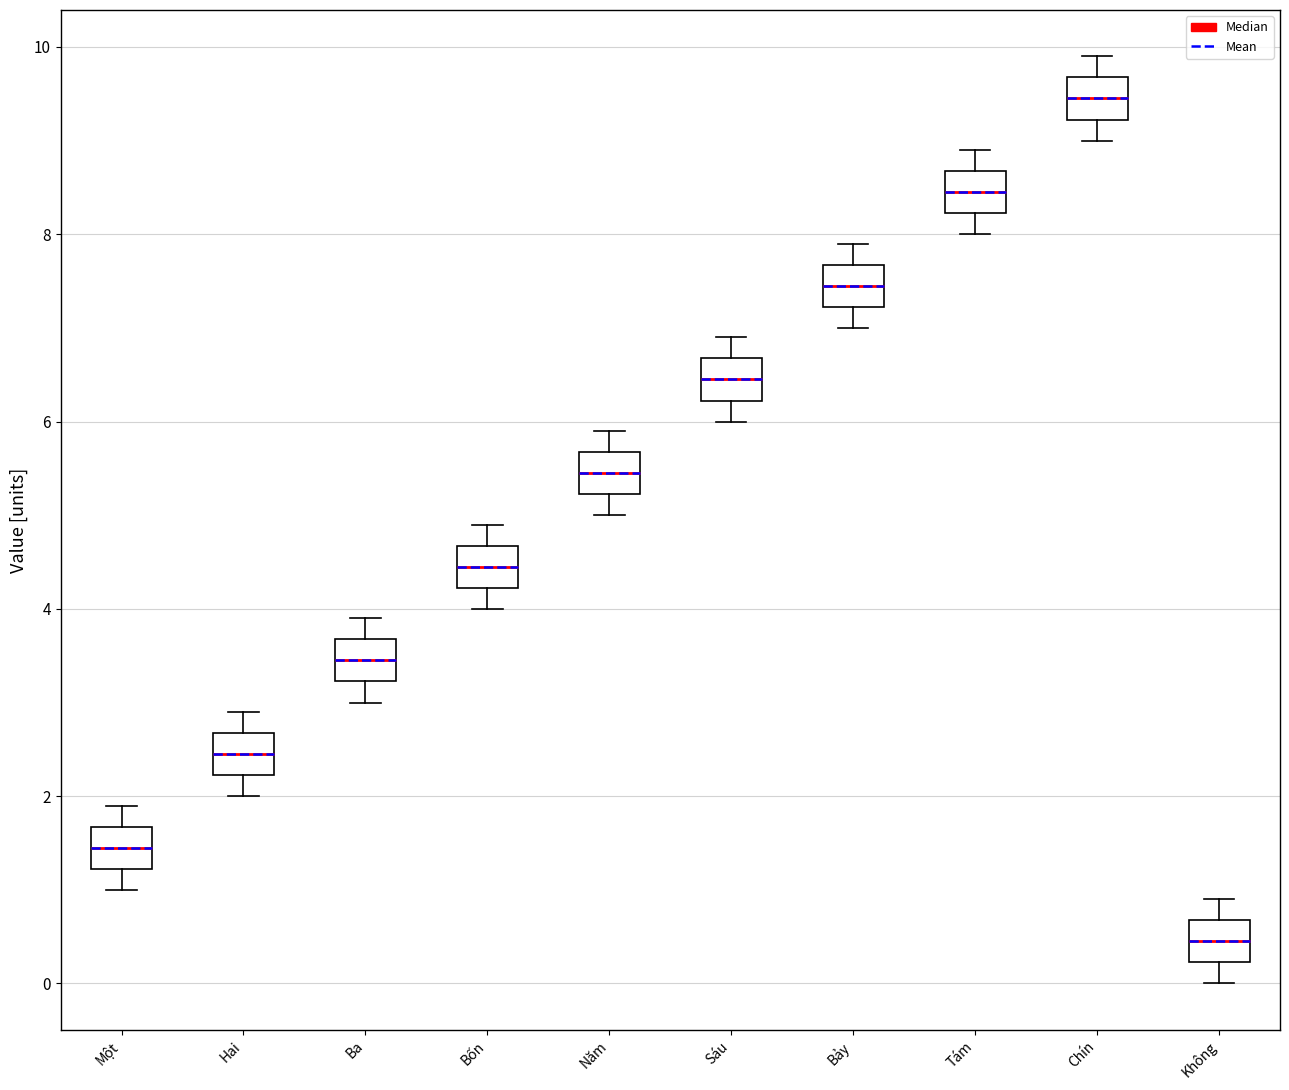

Reading left to right, read every box against the y-axis: the position of its median line, the range the box covers, and the ends of its whiskers. The values are not printed on the chart, so give them approximately, as read against the axis.

Một: median 1.4, box 1.2 to 1.6, whiskers 1.0 to 2.0
Hai: median 2.4, box 2.2 to 2.6, whiskers 2.0 to 3.0
Ba: median 3.4, box 3.2 to 3.6, whiskers 3.0 to 4.0
Bốn: median 4.4, box 4.2 to 4.6, whiskers 4.0 to 5.0
Năm: median 5.4, box 5.2 to 5.6, whiskers 5.0 to 6.0
Sáu: median 6.4, box 6.2 to 6.6, whiskers 6.0 to 7.0
Bảy: median 7.4, box 7.2 to 7.6, whiskers 7.0 to 8.0
Tám: median 8.4, box 8.2 to 8.6, whiskers 8.0 to 9.0
Chín: median 9.4, box 9.2 to 9.6, whiskers 9.0 to 10.0
Không: median 0.4, box 0.2 to 0.6, whiskers 0.0 to 1.0